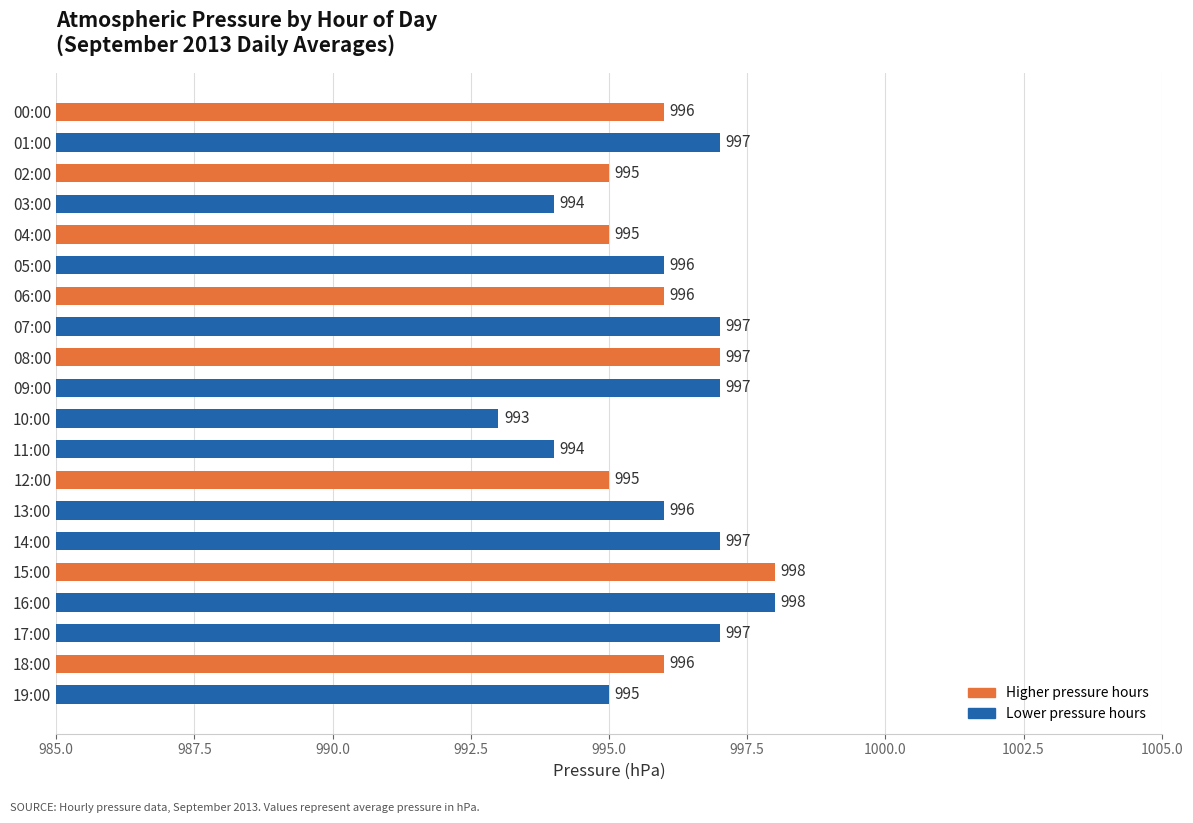

True or false: the data shows 1326 at 05:00.

False